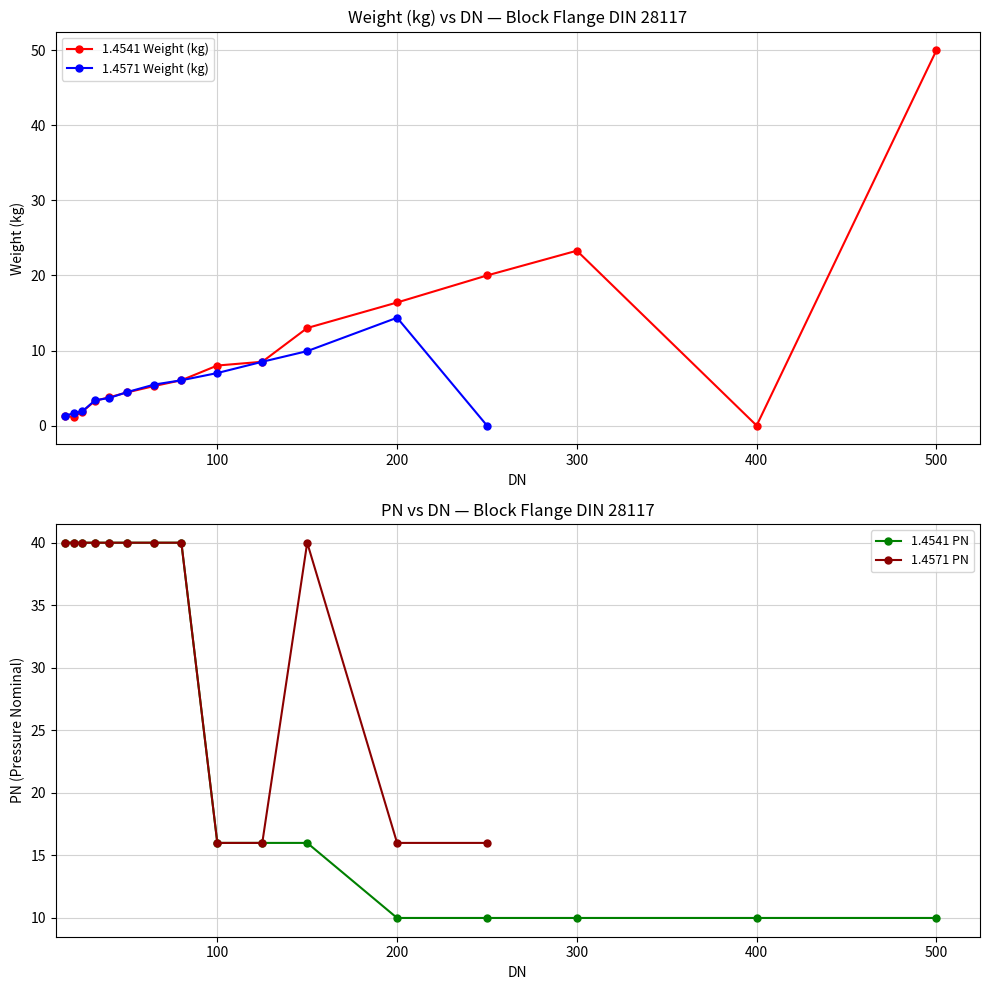

What is the highest value of the 1.4541 Weight (kg) series?

50.0